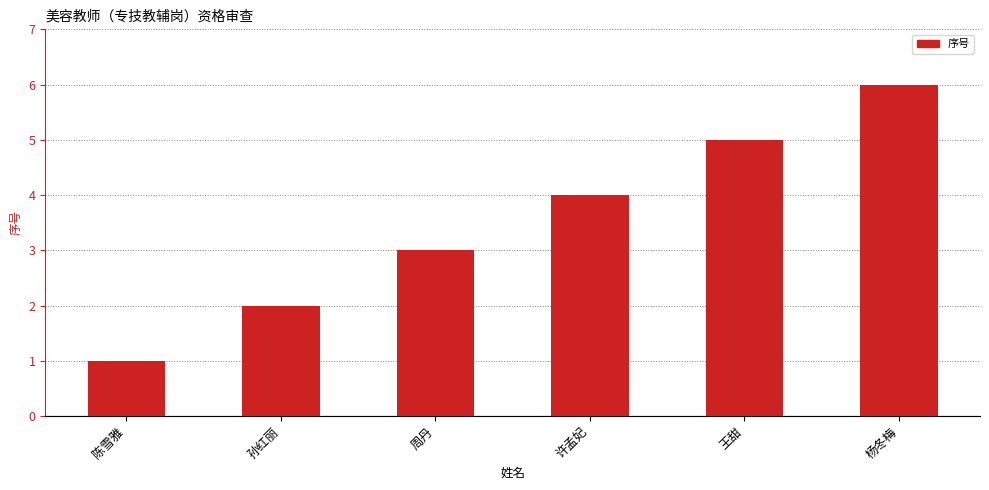

What is the greatest value displayed?

6